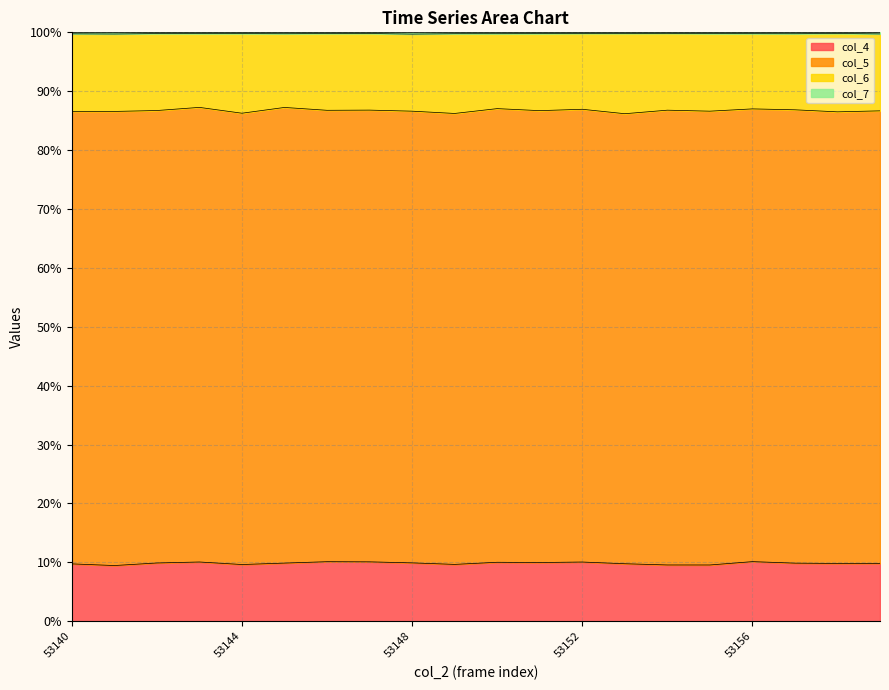

Which category has the highest value in the col_7 series?

53154